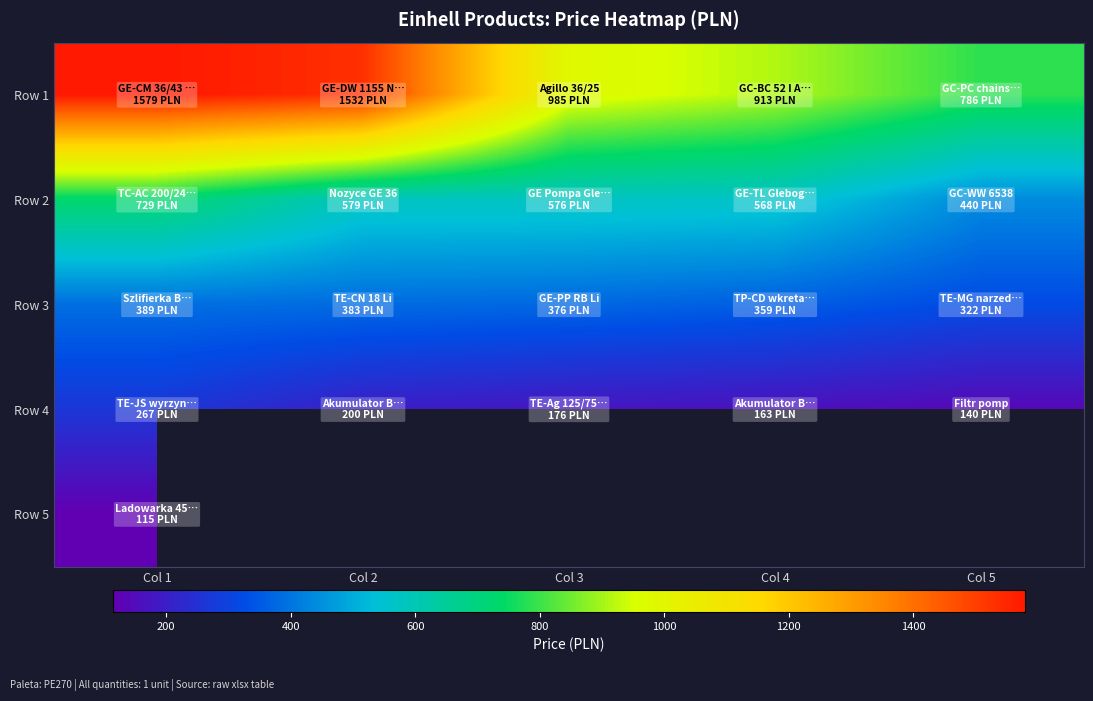

Which series changed the most between Col 2 and Col 5?

Row 1